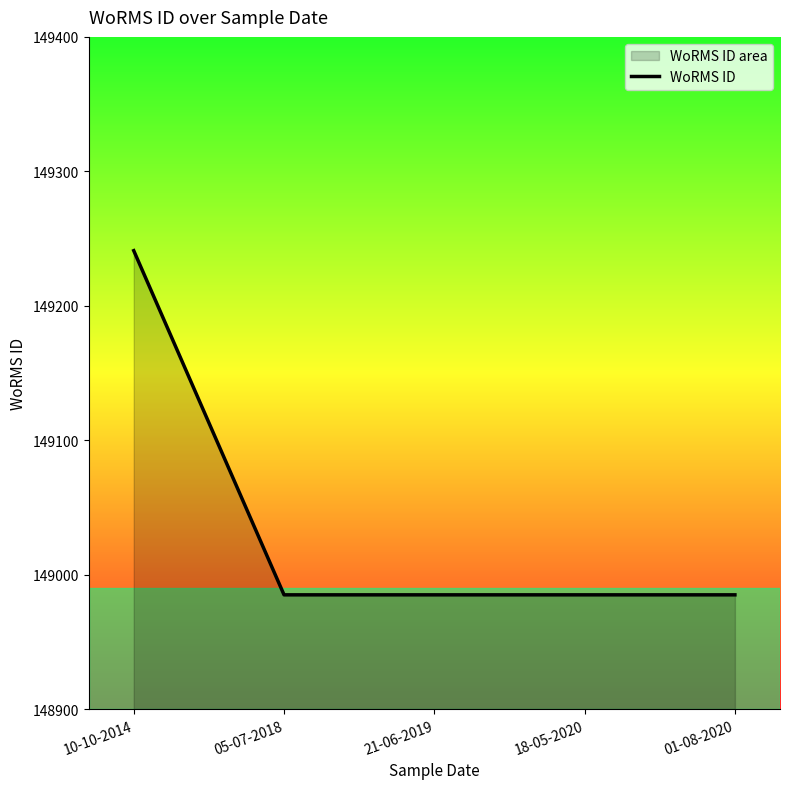

At which label is the value closest to 149113?

10-10-2014